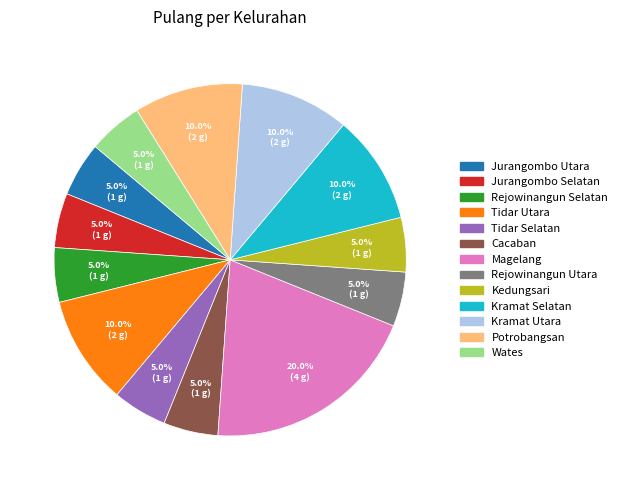

How many segments does this pie chart have?

13